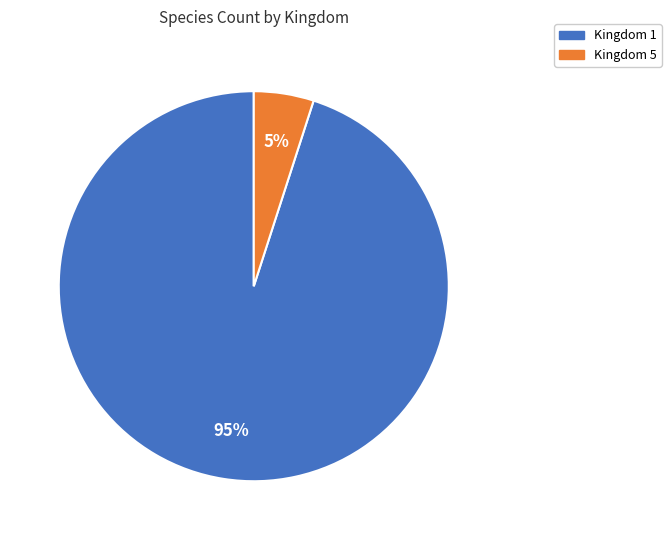

The Kingdom 1 slice represents 95% of the pie. True or false?

True